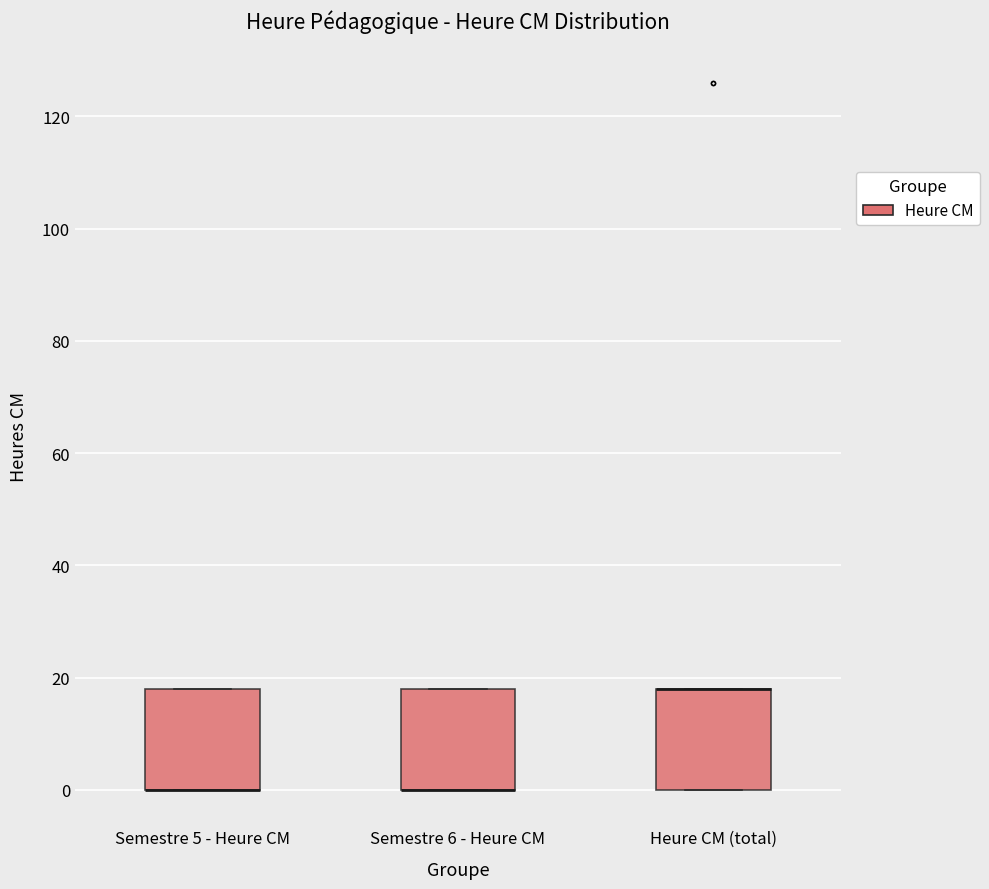

Where is the lower edge of the box for Semestre 5 - Heure CM on the y-axis? The values are not printed on the chart, so give them approximately, as read against the axis.

0